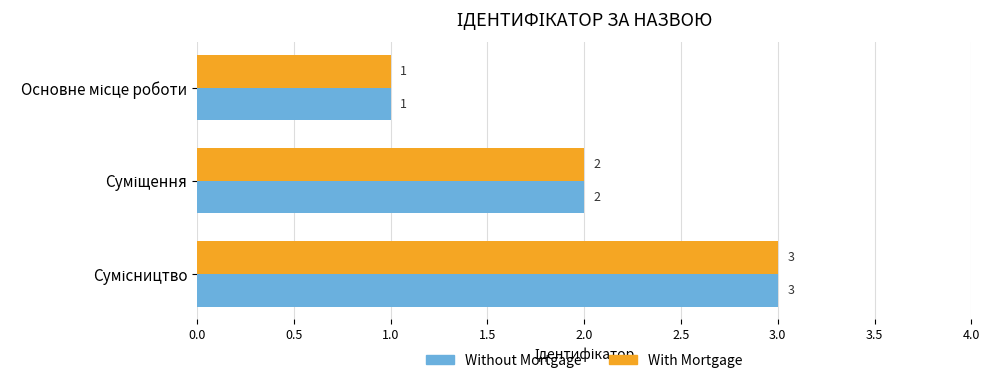

What is the sum of all Without Mortgage values?

6